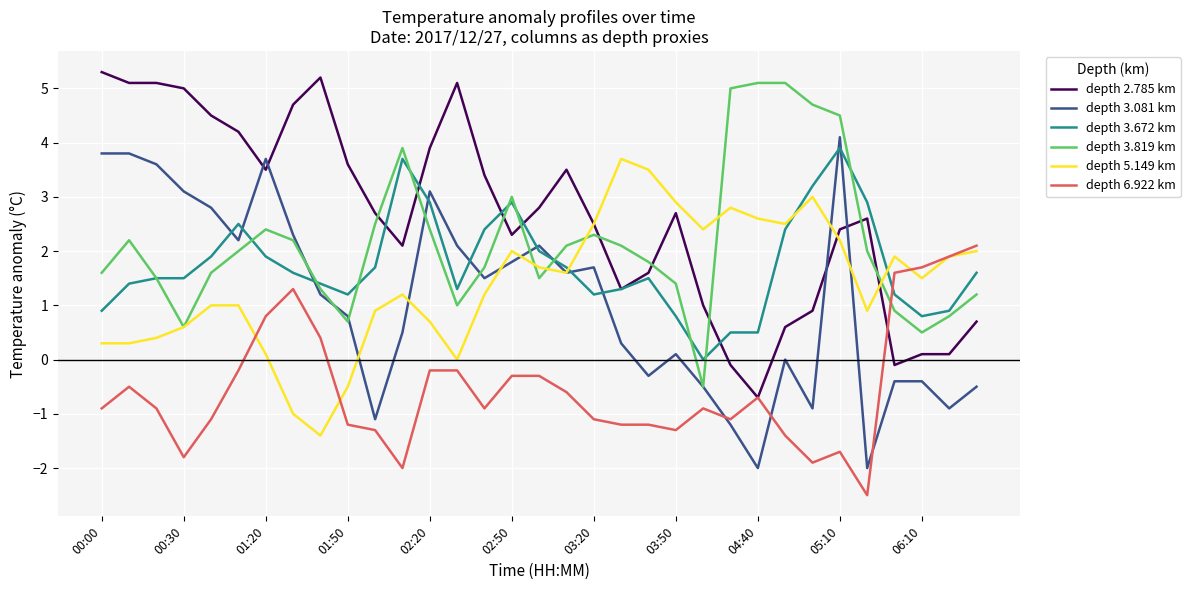

Which series has the largest total across all categories?

depth 2.785 km